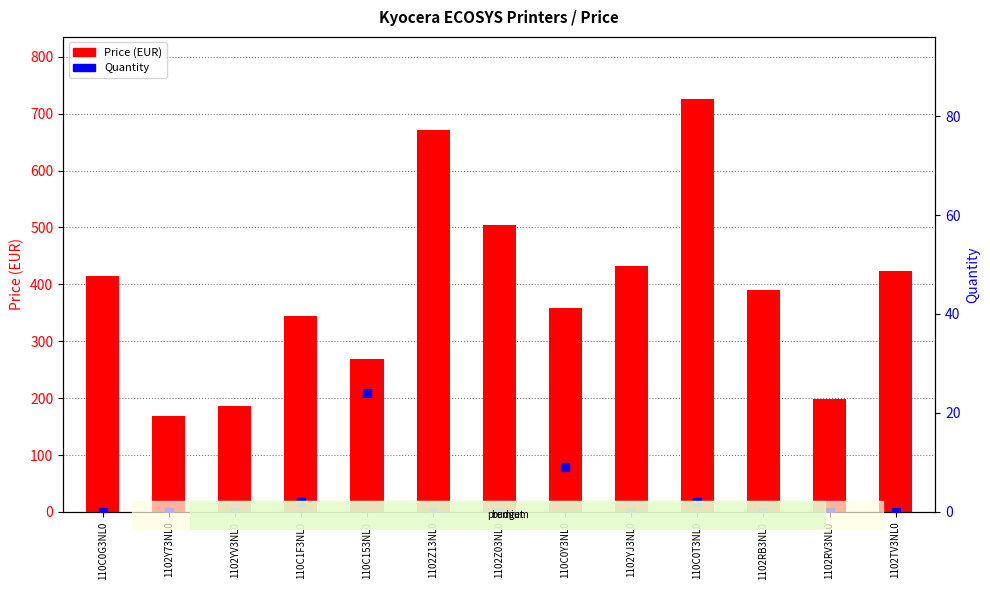

At how many categories does at least one series exceed 192?

11